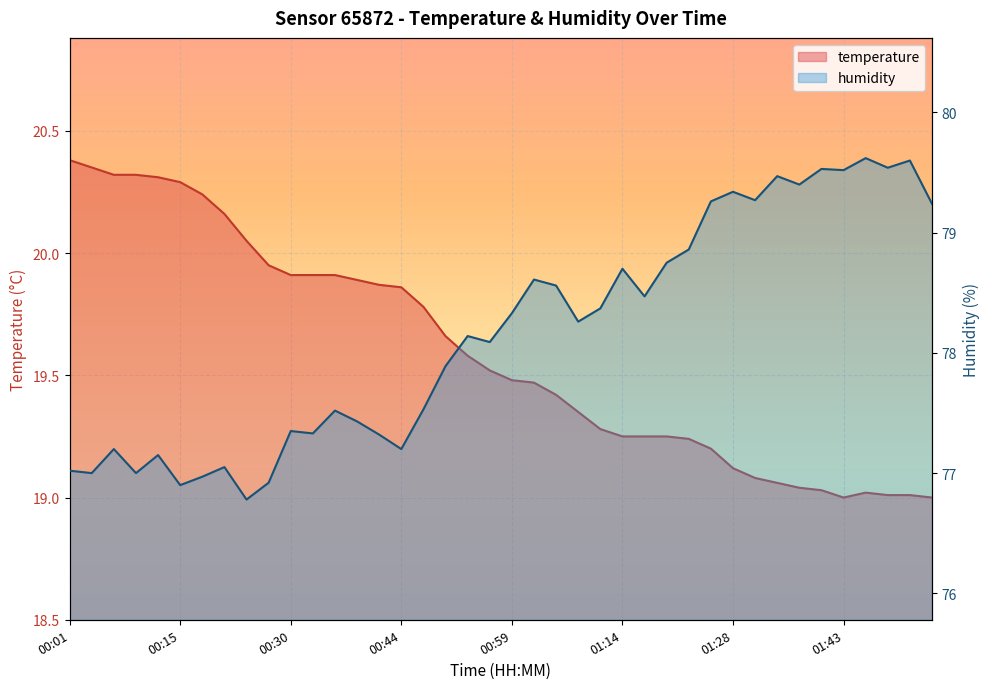

At which category does the chart reach its minimum across all series?

01:43